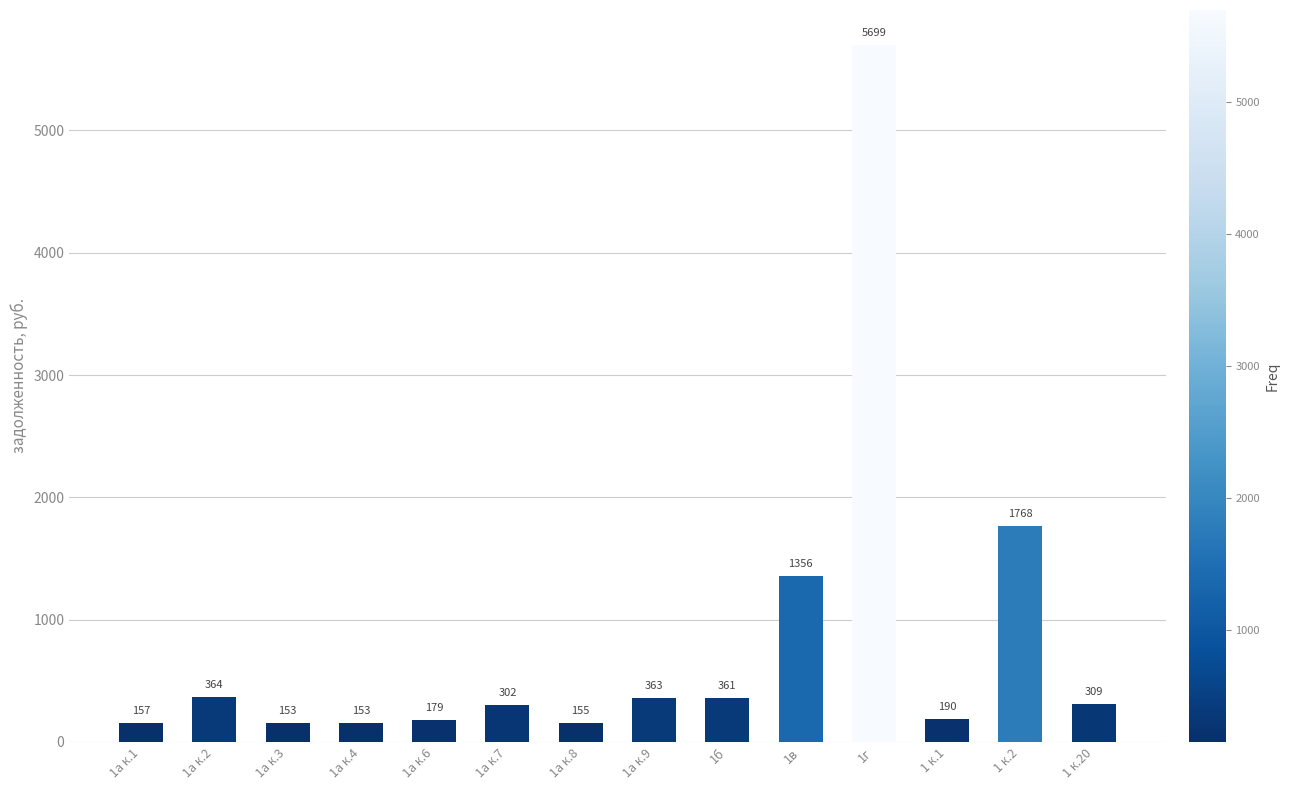

What is the difference between the second highest and minimum values?

1615.3